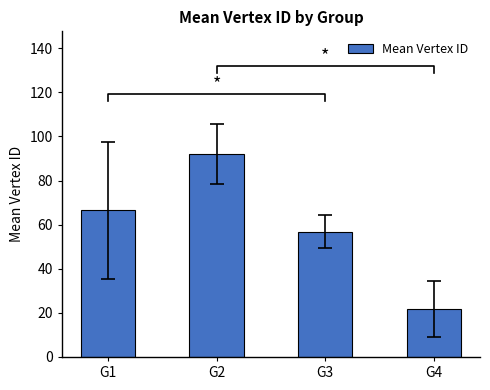

Reading right to left, list all the values displayed in this chart.

G4=21.7	G3=56.8	G2=91.9	G1=66.5